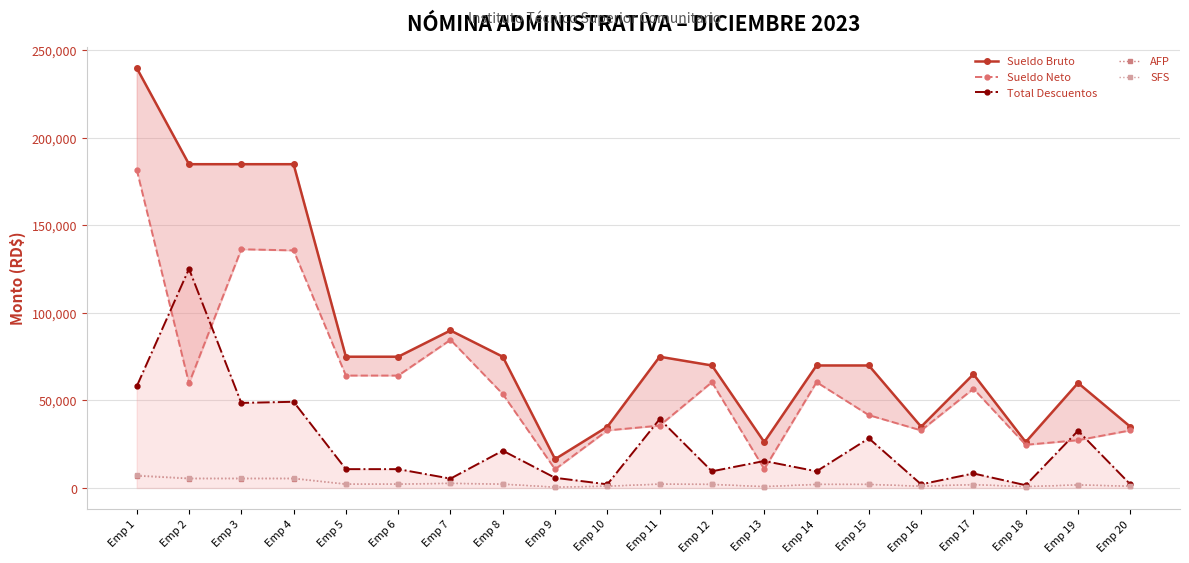

What is the spread (max minus min) of values at Emp 12?

67991.0